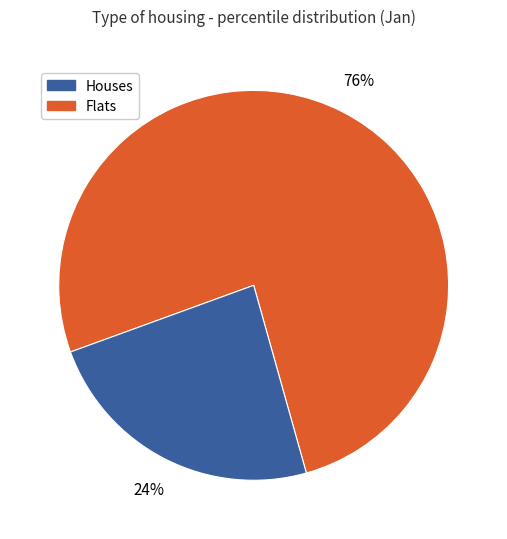

Does any single category account for the majority?

Yes